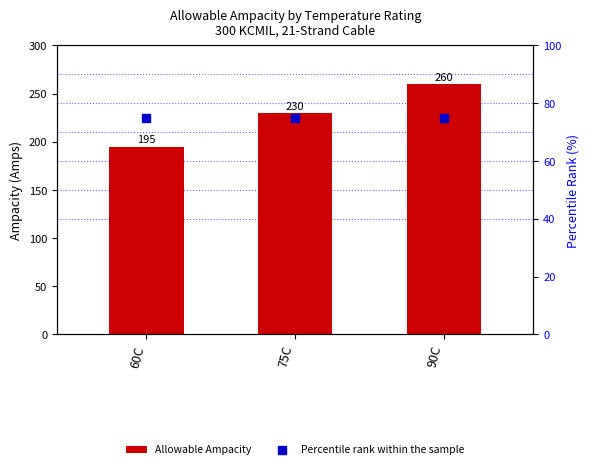

Is the value of Percentile rank within the sample at 90C greater than the value of Allowable Ampacity at 60C?

No